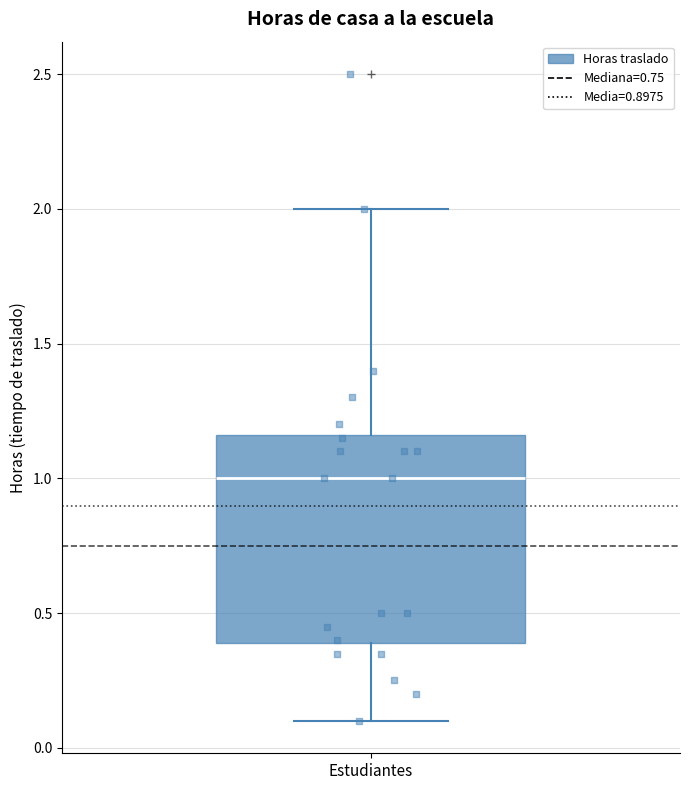

Read this box plot against the y-axis: the position of the median line, the range covered by the box, and the ends of both whiskers. The values are not printed on the chart, so give them approximately, as read against the axis.

median 1.00, box 0.40 to 1.15, whiskers 0.10 to 2.00